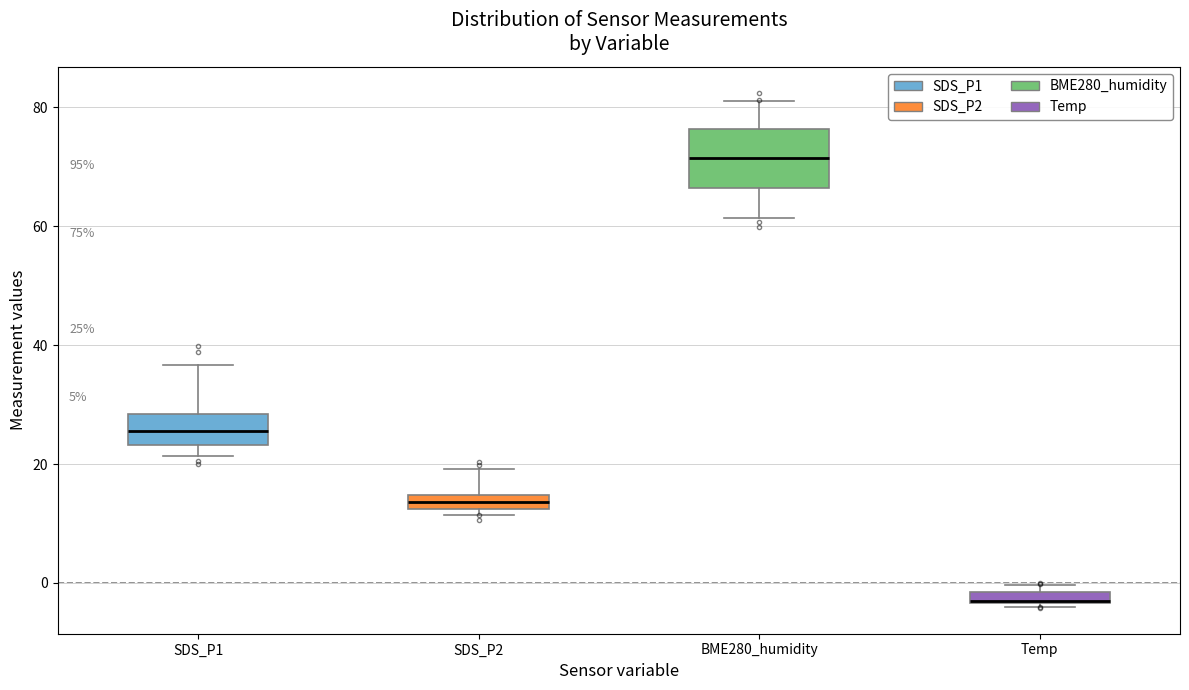

Which box's median line is the lowest?

Temp